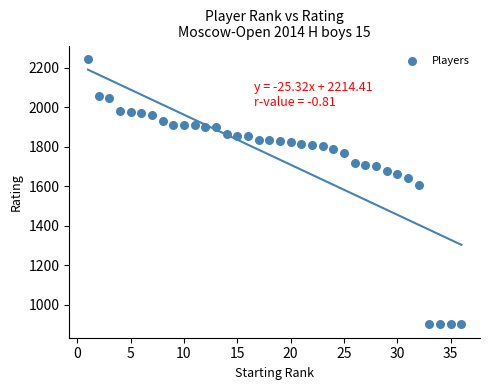

What Y value in the scatter plot is closest to 1572?

1608